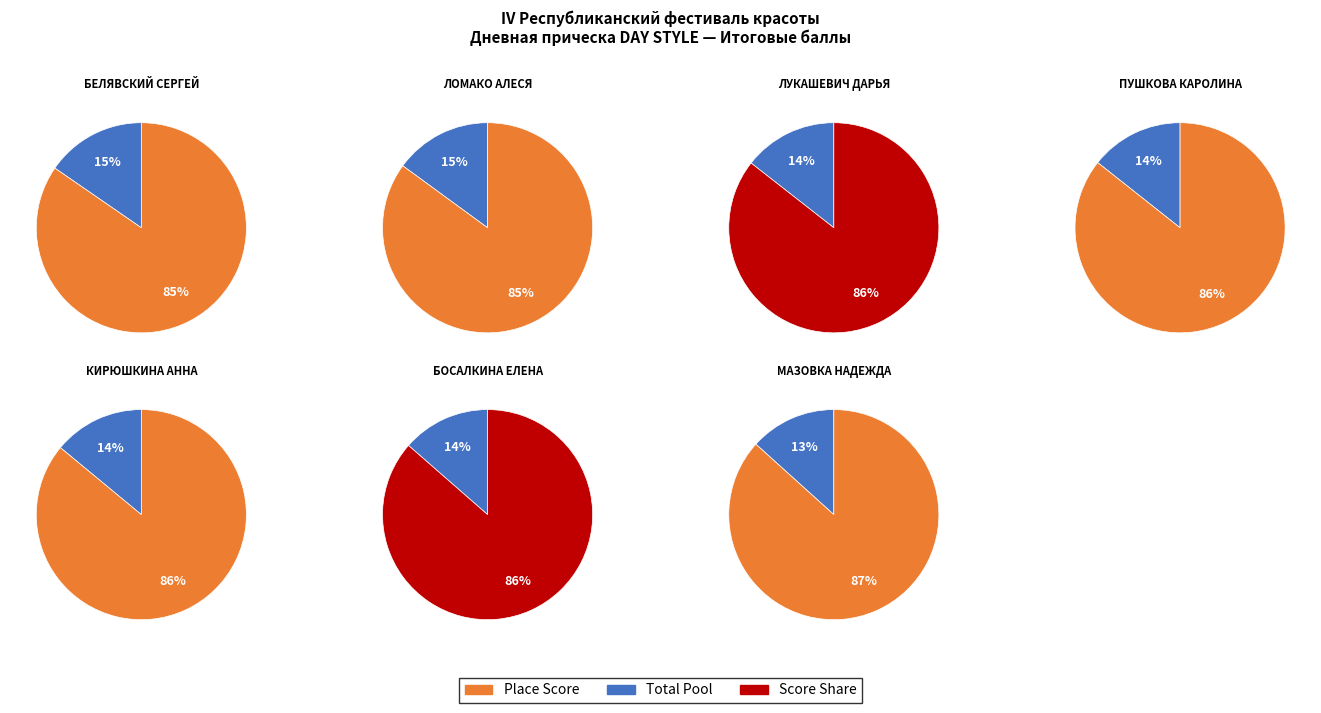

True or false: ПУШКОВА КАРОЛИНА accounts for 3% of the total.

False